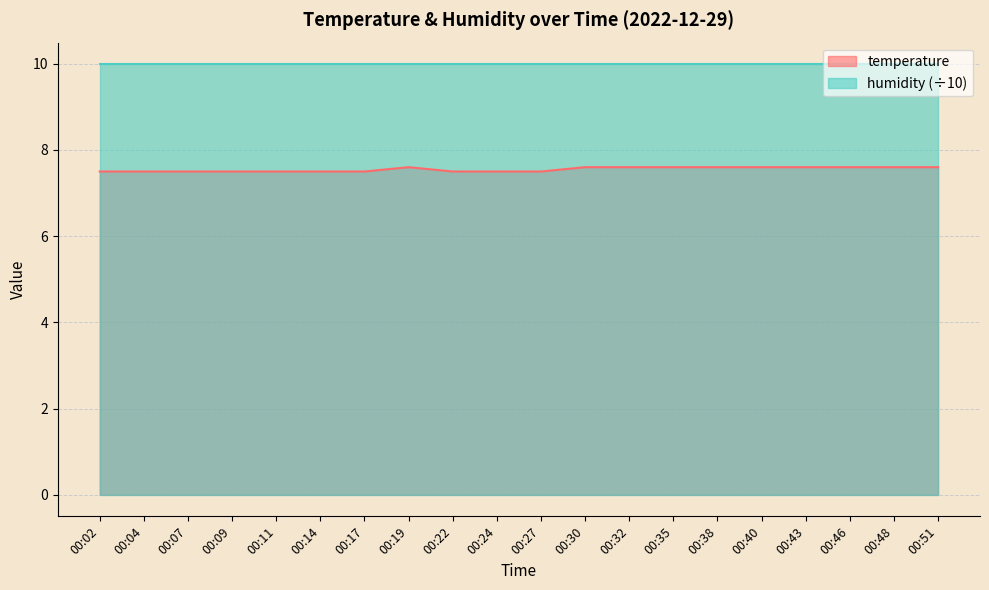

Is it true that the value at 00:27 is 10.6?

False